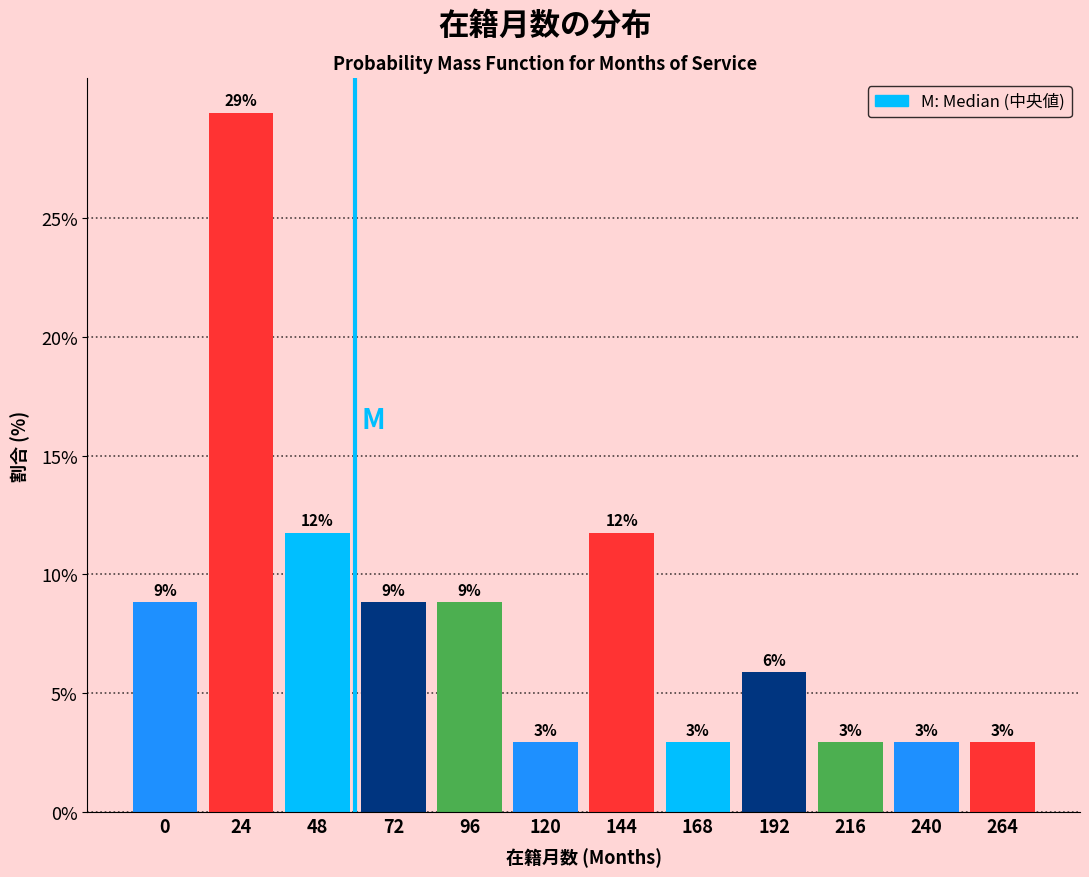

Does the chart contain any negative values?

No